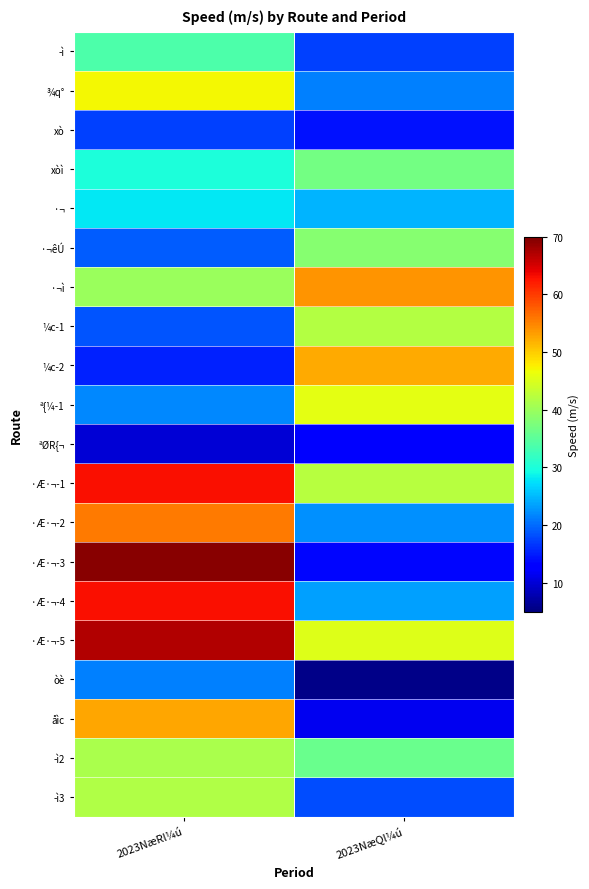

What is the smallest value displayed?

5.6